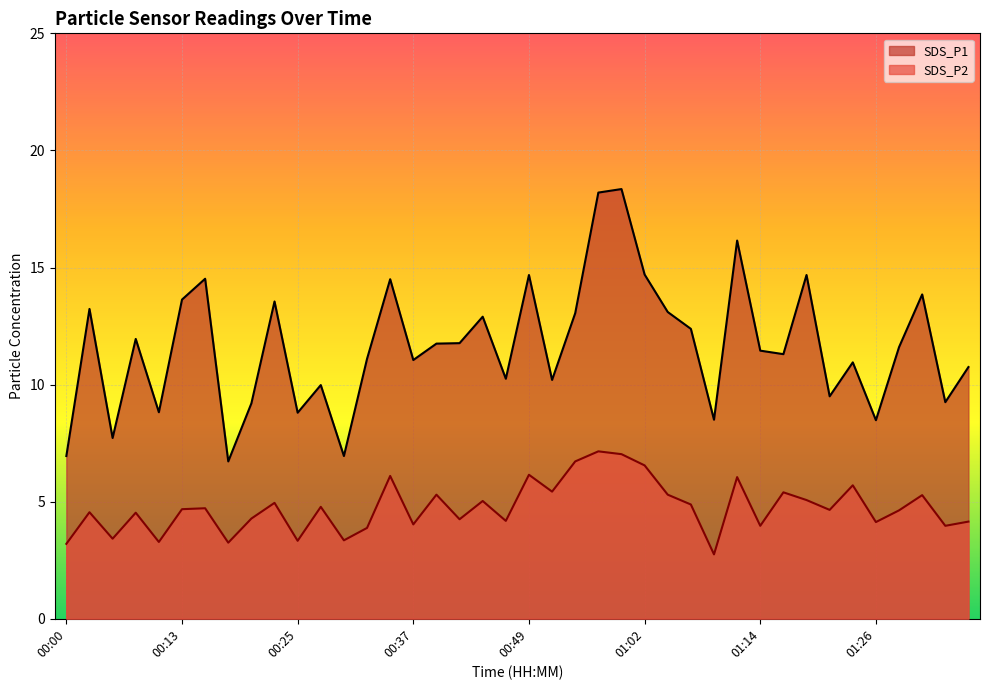

Rank the series by their maximum value, from lowest to highest.

SDS_P2, SDS_P1